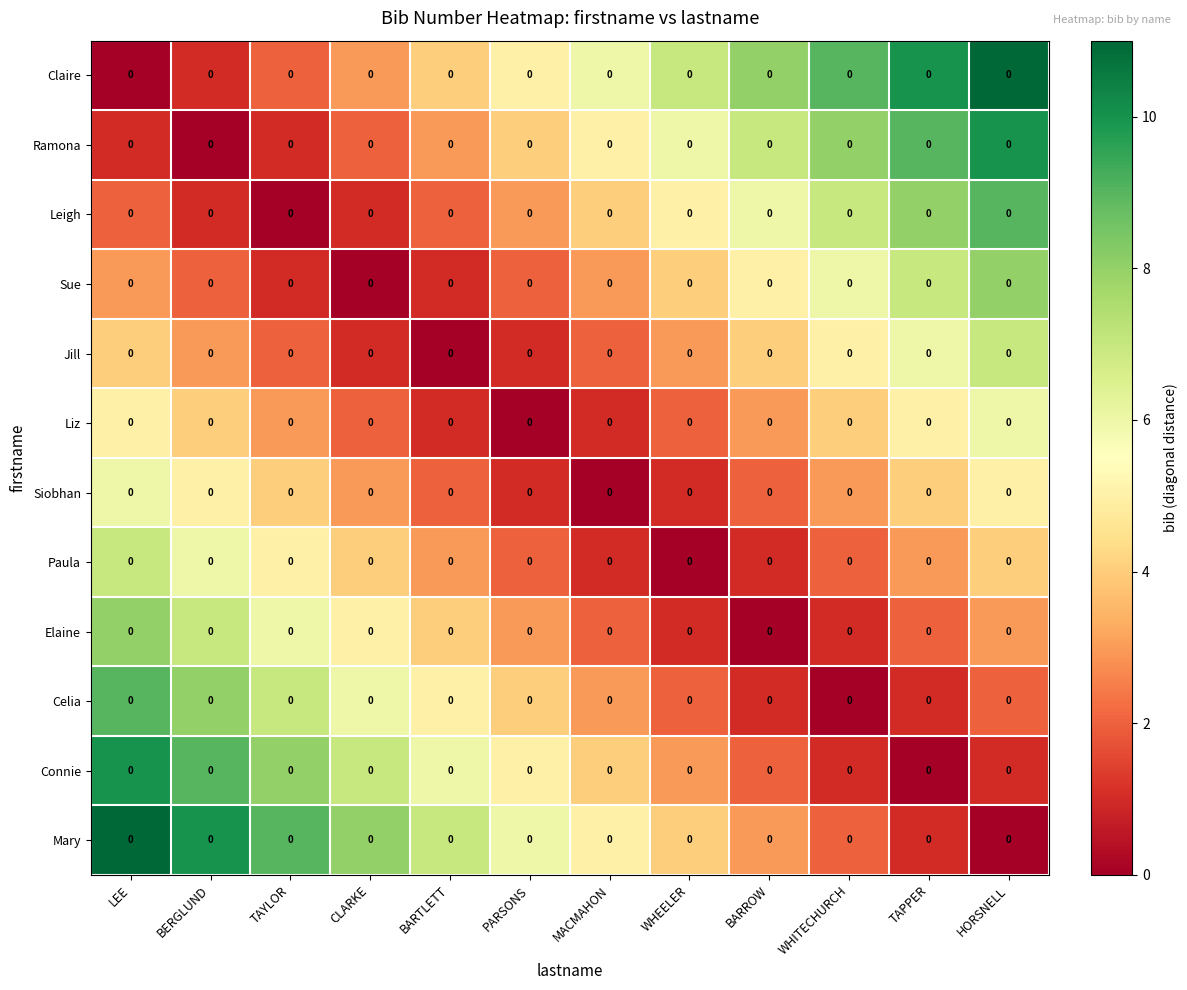

What is the total value across all series at BARROW?

42